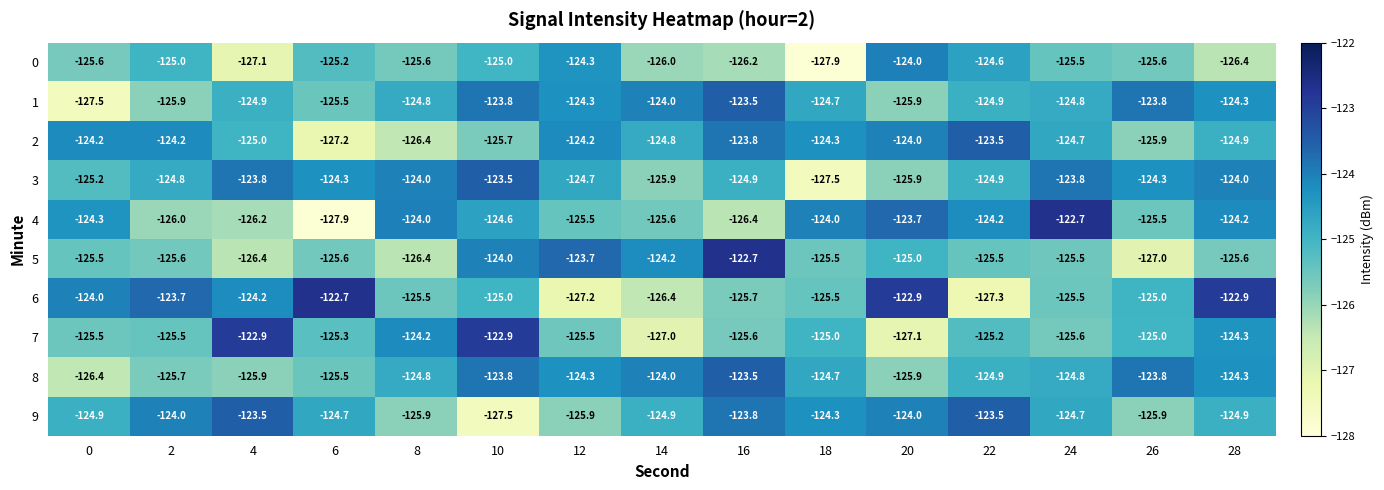

How many distinct data groups are displayed?

10